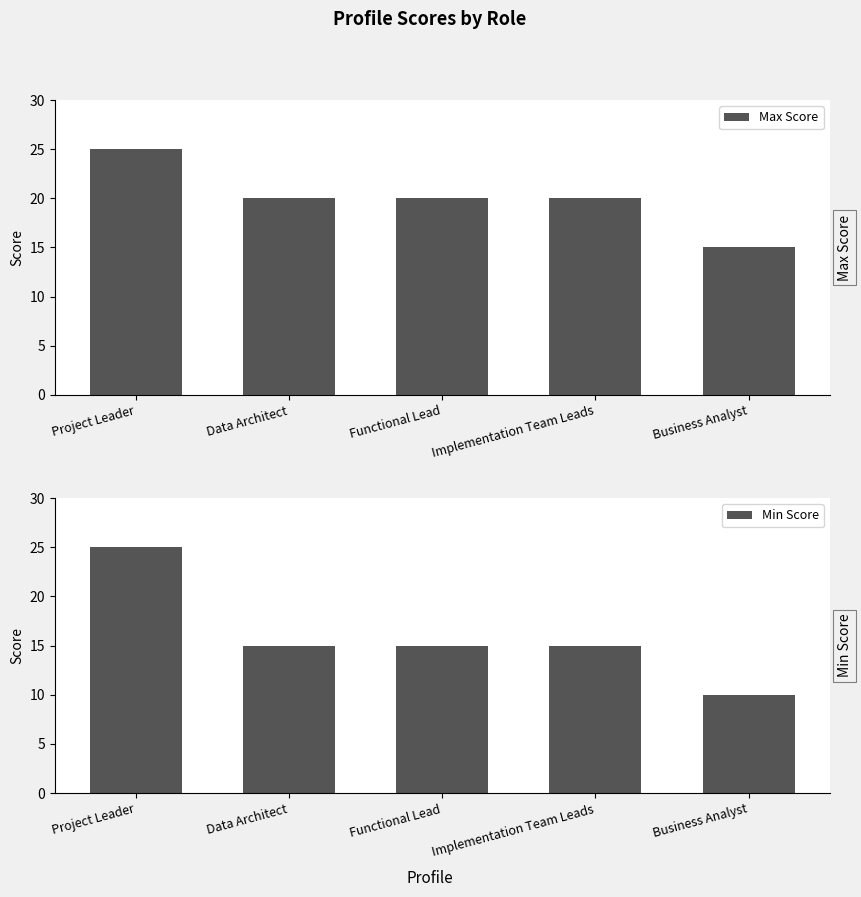

At which label does Max Score first exceed 20?

Project Leader